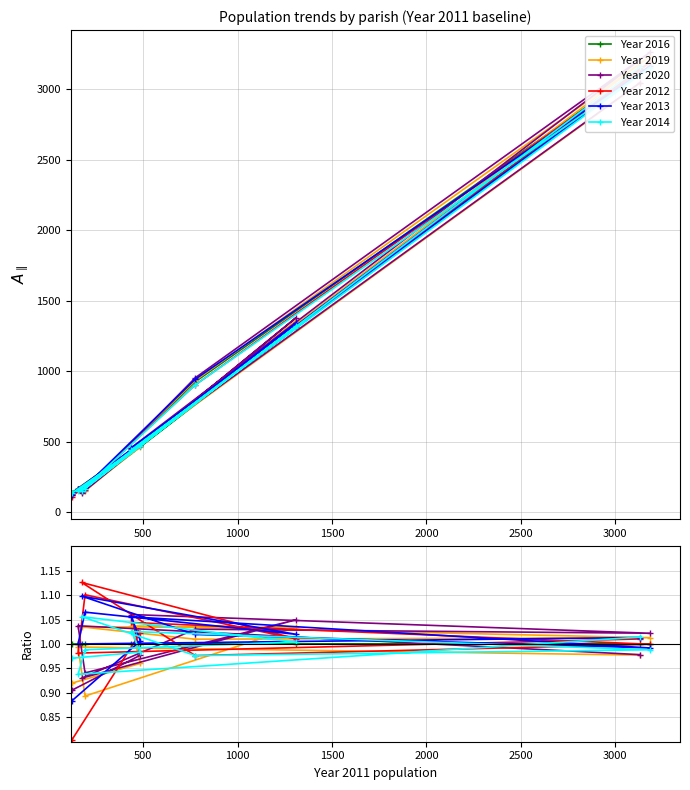

What are all the series names shown in the legend?

Year 2016, Year 2019, Year 2020, Year 2012, Year 2013, Year 2014